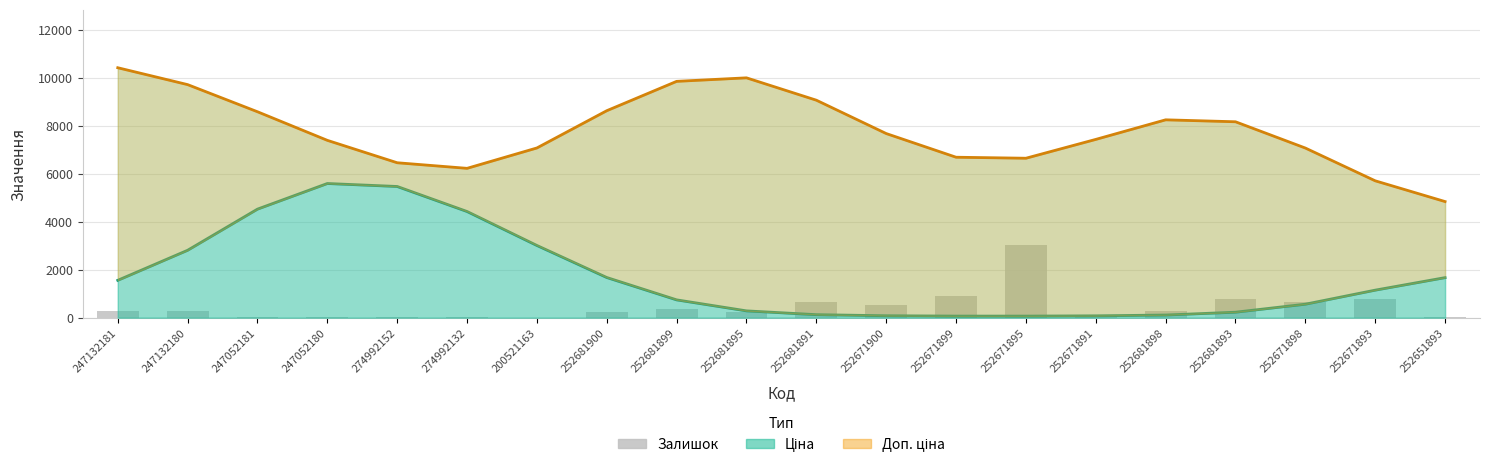

Rank the categories by Доп. ціна value from highest to lowest.

247132181, 252681895, 252681899, 247132180, 252681891, 252681900, 247052181, 252681898, 252681893, 252671900, 252671891, 247052180, 200521163, 252671898, 252671899, 252671895, 274992152, 274992132, 252671893, 252651893